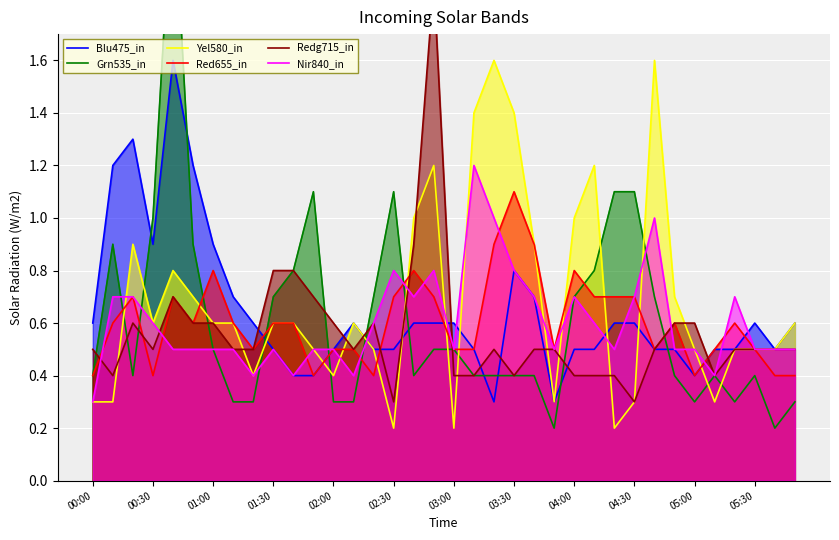

What is the difference between the maximum and minimum values in the Redg715_in series?

1.6